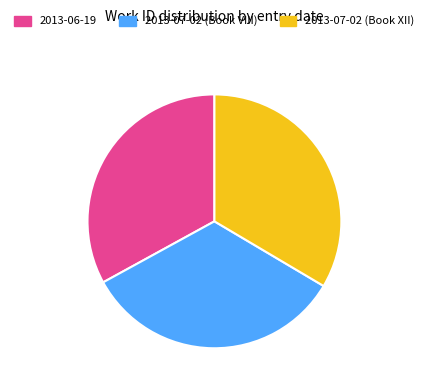

Which category has the smallest portion of the pie?

2013-06-19